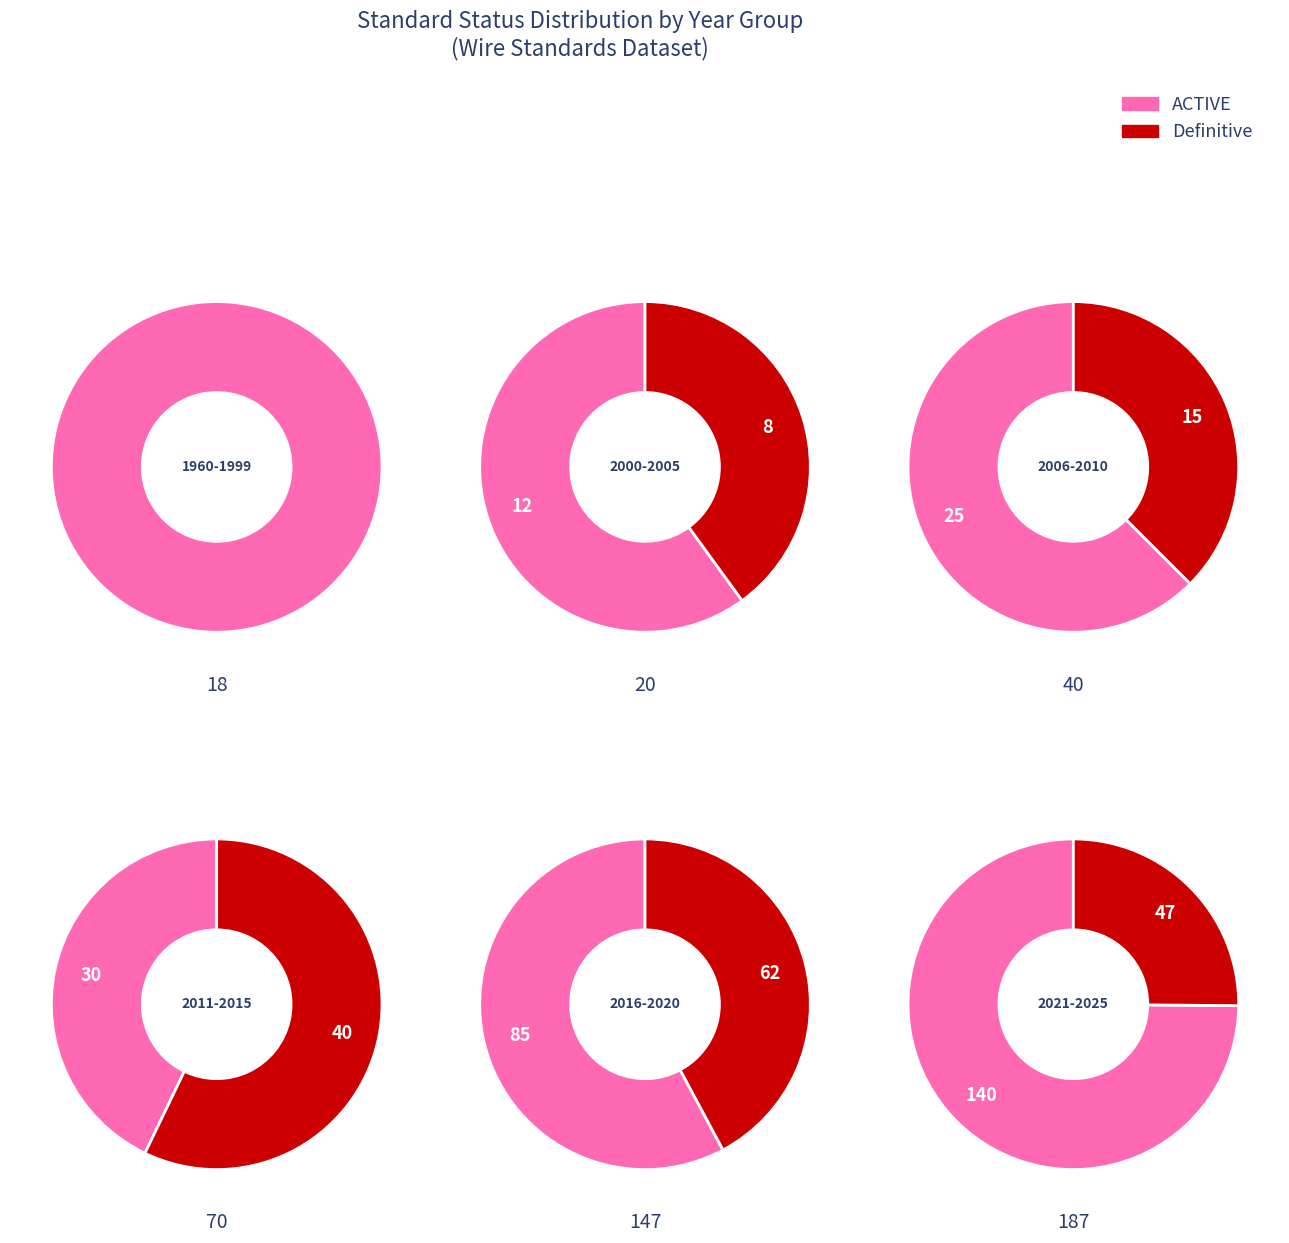

How many slices are in this pie chart?

10